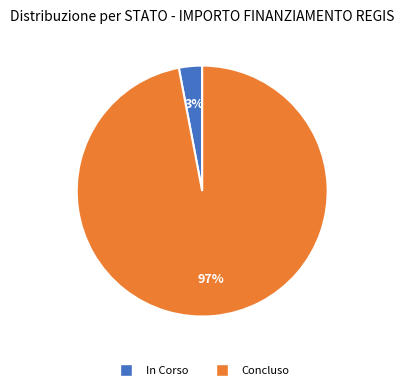

To the nearest percent, what percentage of the pie is Concluso?

97%